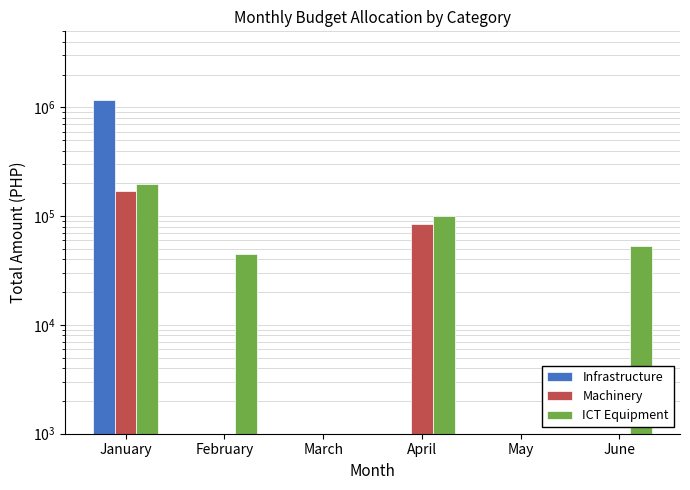

What is the difference between the Machinery values at April and March?

85000